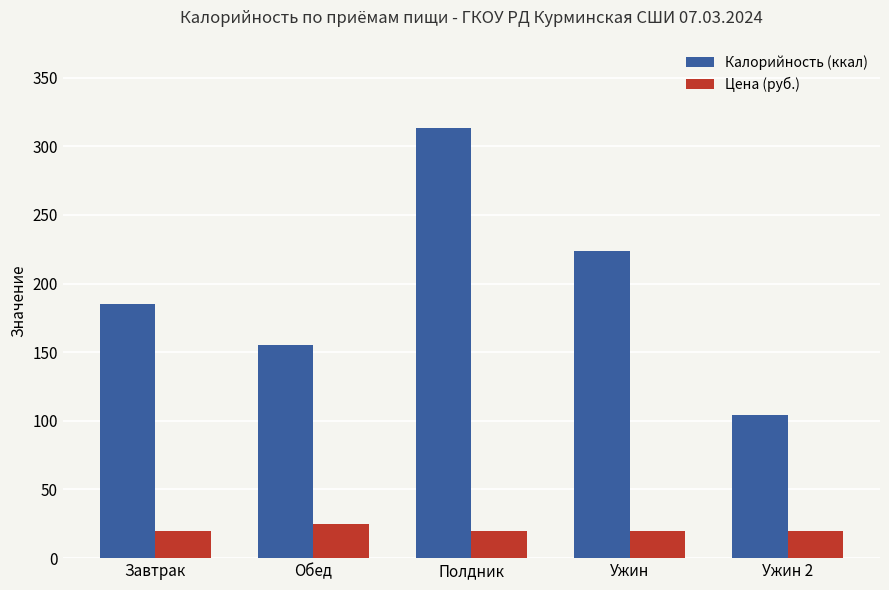

Is it true that Цена (руб.) equals 20 at Завтрак?

True